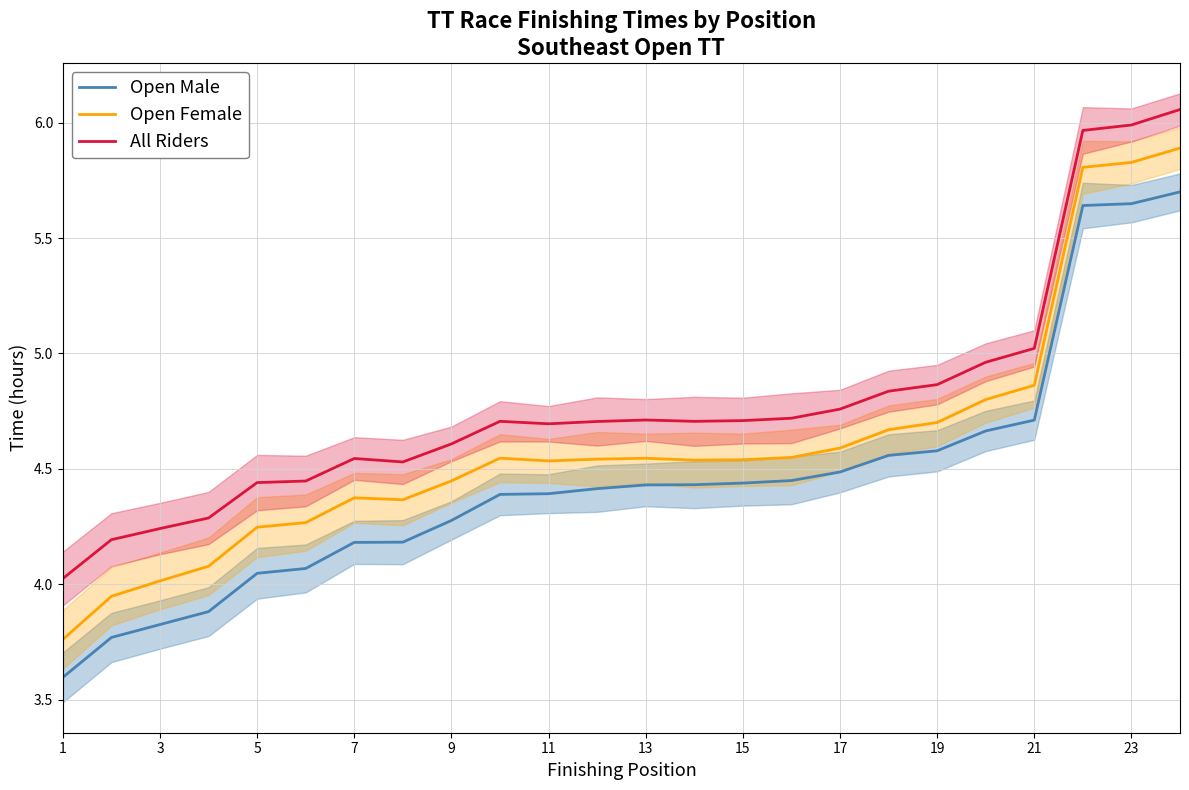

True or false: Open Male and Open Female cross at least once.

False